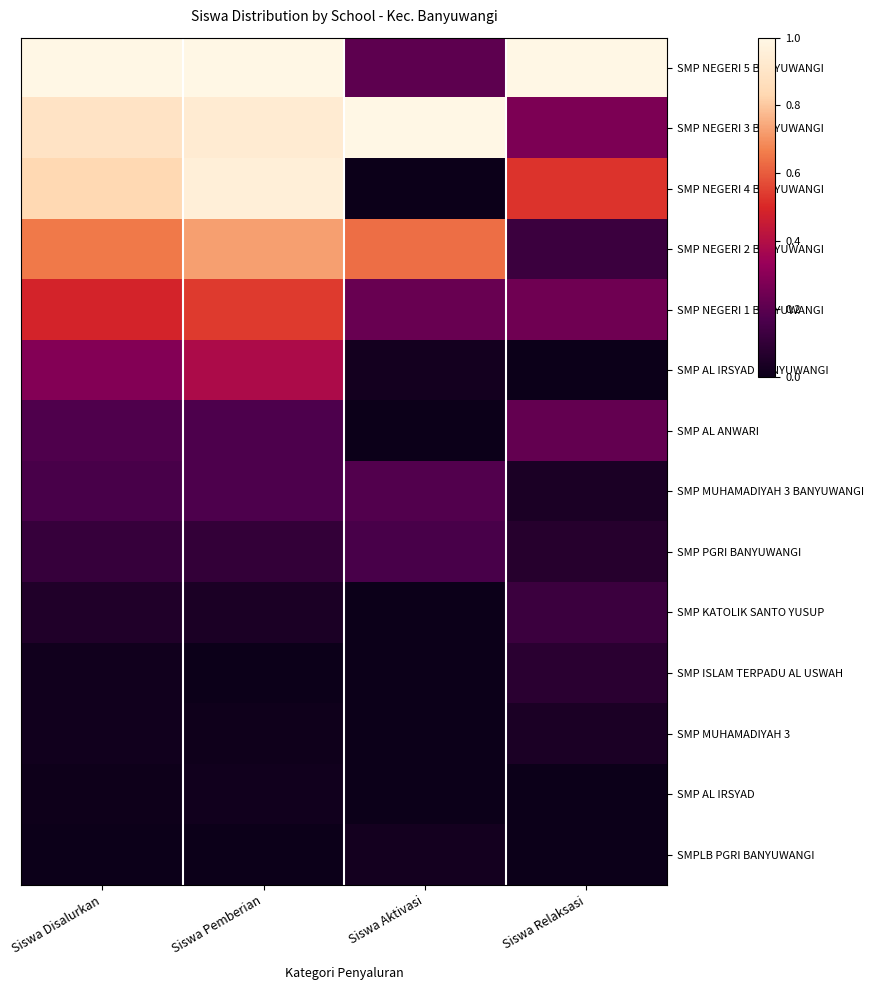

Reading left to right, what are all the values shown in this chart?

SMP NEGERI 5 BANYUWANGI: Siswa Disalurkan=1.0	Siswa Pemberian=1.0	Siswa Aktivasi=0.2	Siswa Relaksasi=1.0
SMP NEGERI 3 BANYUWANGI: Siswa Disalurkan=0.9	Siswa Pemberian=0.9	Siswa Aktivasi=1.0	Siswa Relaksasi=0.3
SMP NEGERI 4 BANYUWANGI: Siswa Disalurkan=0.8	Siswa Pemberian=1.0	Siswa Aktivasi=0.0	Siswa Relaksasi=0.5
SMP NEGERI 2 BANYUWANGI: Siswa Disalurkan=0.7	Siswa Pemberian=0.7	Siswa Aktivasi=0.6	Siswa Relaksasi=0.1
SMP NEGERI 1 BANYUWANGI: Siswa Disalurkan=0.5	Siswa Pemberian=0.5	Siswa Aktivasi=0.2	Siswa Relaksasi=0.2
SMP AL IRSYAD BANYUWANGI: Siswa Disalurkan=0.3	Siswa Pemberian=0.4	Siswa Aktivasi=0.0	Siswa Relaksasi=0.0
SMP AL ANWARI: Siswa Disalurkan=0.2	Siswa Pemberian=0.2	Siswa Aktivasi=0.0	Siswa Relaksasi=0.2
SMP MUHAMADIYAH 3 BANYUWANGI: Siswa Disalurkan=0.2	Siswa Pemberian=0.2	Siswa Aktivasi=0.2	Siswa Relaksasi=0.0
SMP PGRI BANYUWANGI: Siswa Disalurkan=0.1	Siswa Pemberian=0.1	Siswa Aktivasi=0.2	Siswa Relaksasi=0.1
SMP KATOLIK SANTO YUSUP: Siswa Disalurkan=0.1	Siswa Pemberian=0.0	Siswa Aktivasi=0.0	Siswa Relaksasi=0.1
SMP ISLAM TERPADU AL USWAH: Siswa Disalurkan=0.0	Siswa Pemberian=0.0	Siswa Aktivasi=0.0	Siswa Relaksasi=0.1
SMP MUHAMADIYAH 3: Siswa Disalurkan=0.0	Siswa Pemberian=0.0	Siswa Aktivasi=0.0	Siswa Relaksasi=0.0
SMP AL IRSYAD: Siswa Disalurkan=0.0	Siswa Pemberian=0.0	Siswa Aktivasi=0.0	Siswa Relaksasi=0.0
SMPLB PGRI BANYUWANGI: Siswa Disalurkan=0.0	Siswa Pemberian=0.0	Siswa Aktivasi=0.0	Siswa Relaksasi=0.0